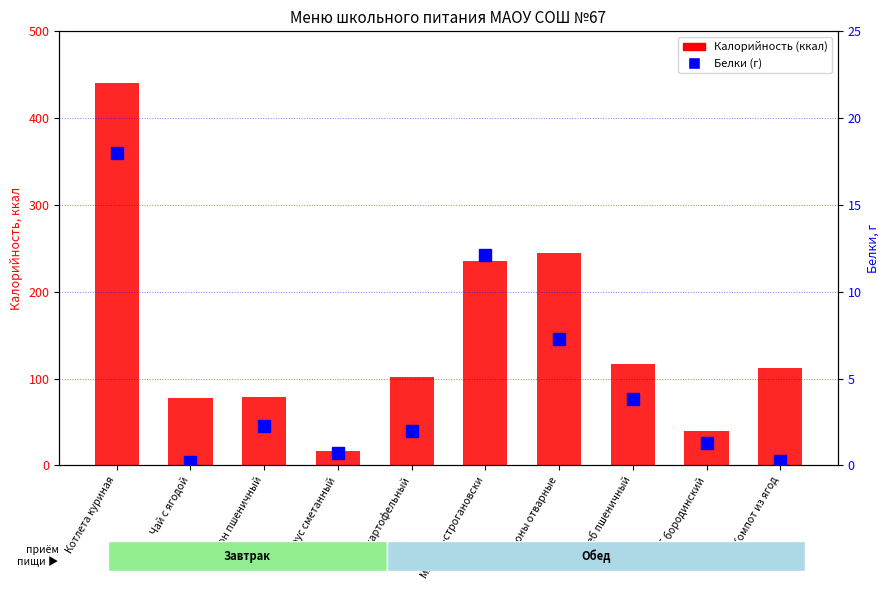

What is the lowest value of the Калорийность (ккал) series?

17.2